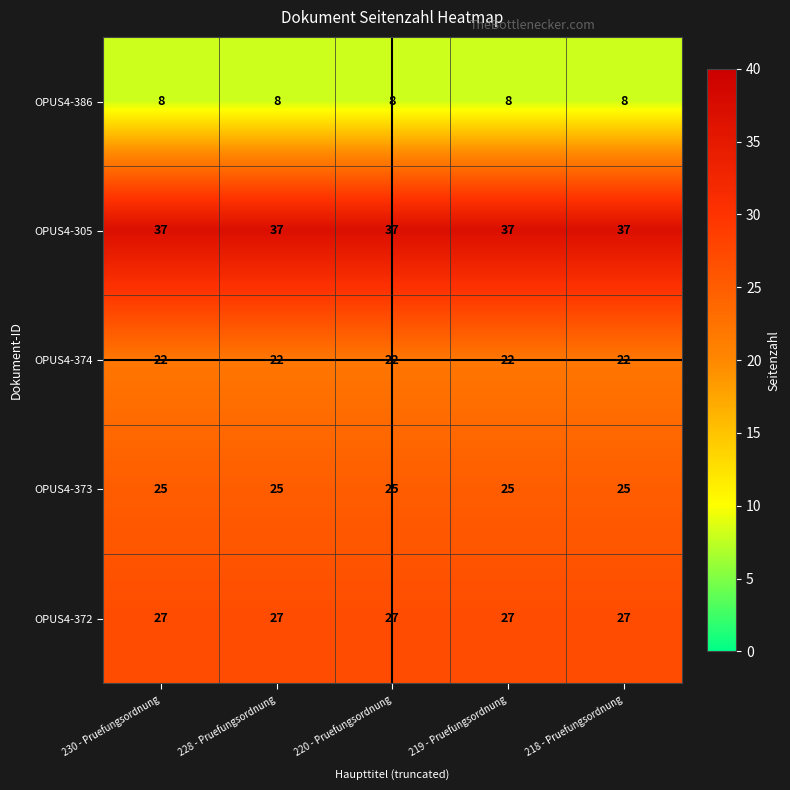

What is the sum of the OPUS4-386 values at 230 - Pruefungsordnung and 218 - Pruefungsordnung?

16